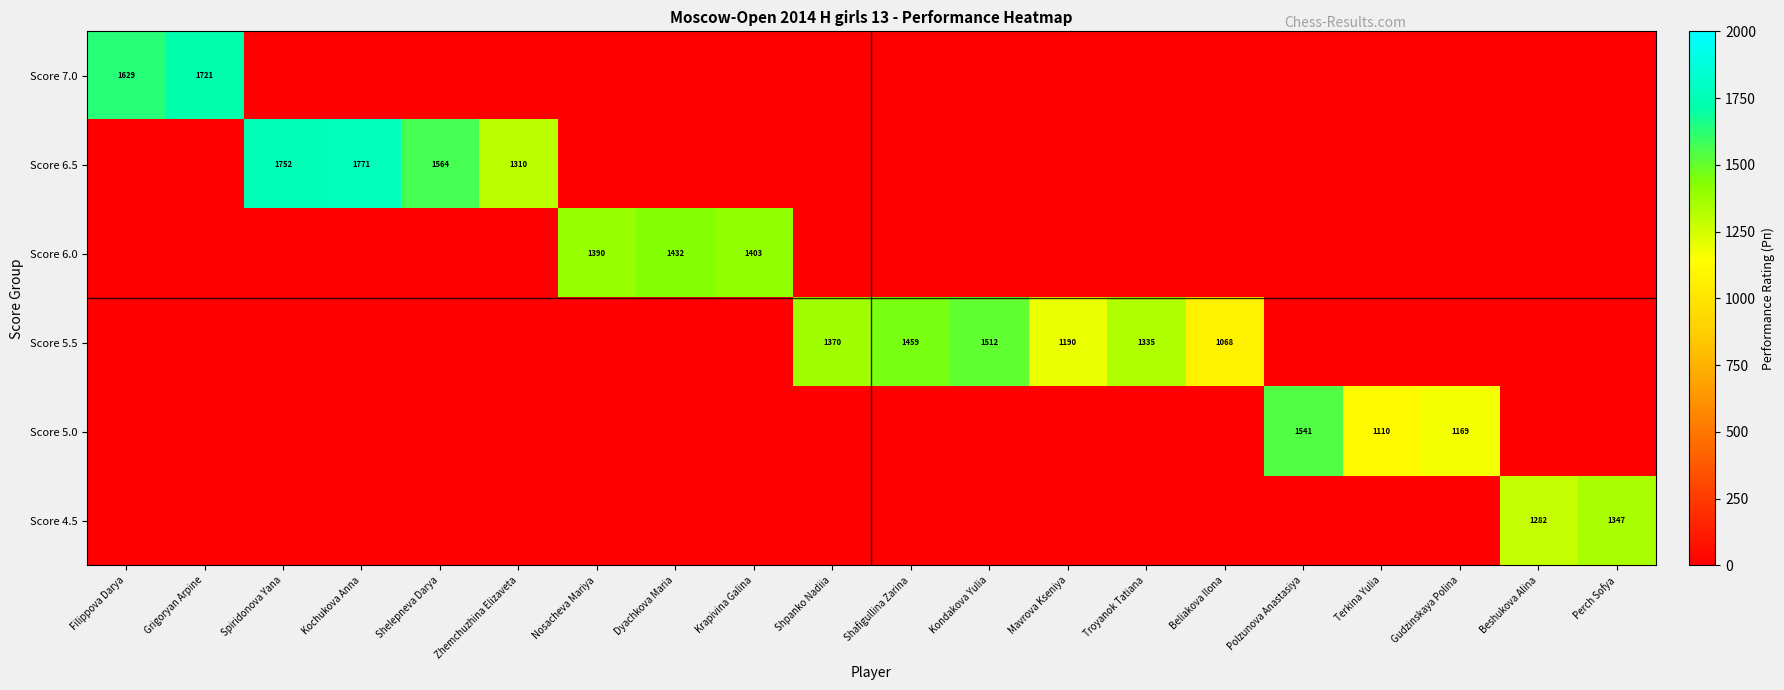

Which category has the lowest value in the row_0 series?

Spiridonova Yana